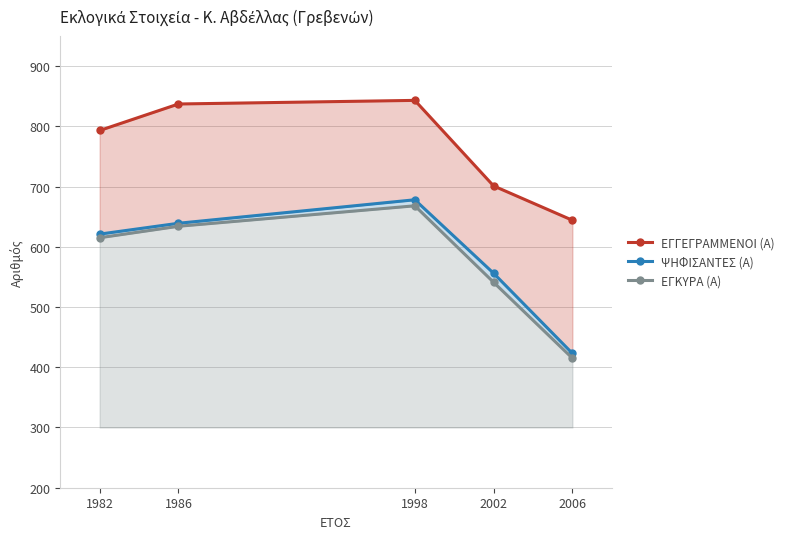

At how many categories does at least one series exceed 441?

5